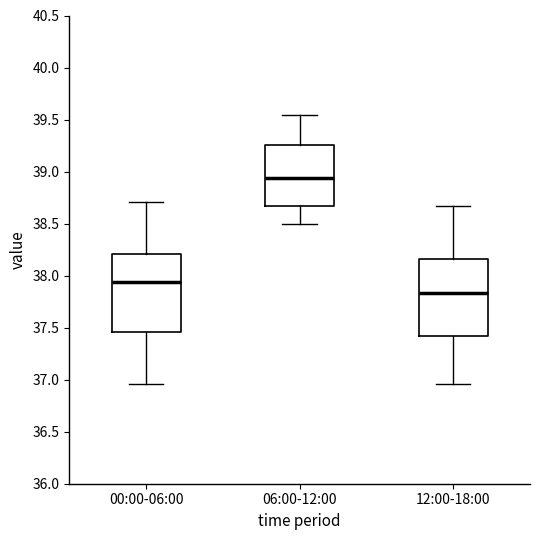

Which box's median line is the lowest?

12:00-18:00